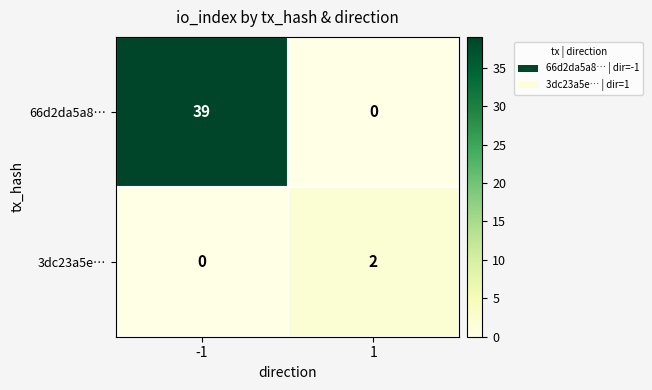

Reading left to right, what are all the values shown in this chart?

66d2da5a8…: -1=39	1=0
3dc23a5e…: -1=0	1=2